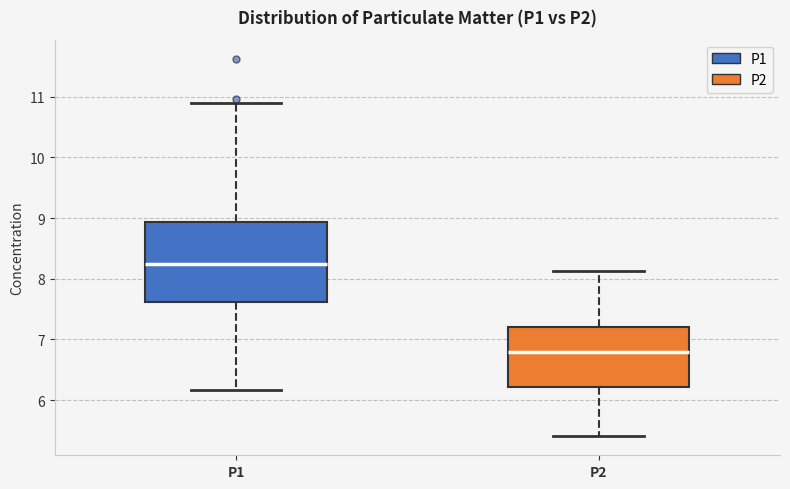

Reading left to right, transcribe this box plot: for each box, give where its median line is, the range the box spans, and where its two whiskers end, as read against the y-axis. The values are not printed on the chart, so give them approximately, as read against the axis.

P1: median 8.2, box 7.6 to 8.9, whiskers 6.2 to 10.9
P2: median 6.8, box 6.2 to 7.2, whiskers 5.4 to 8.1